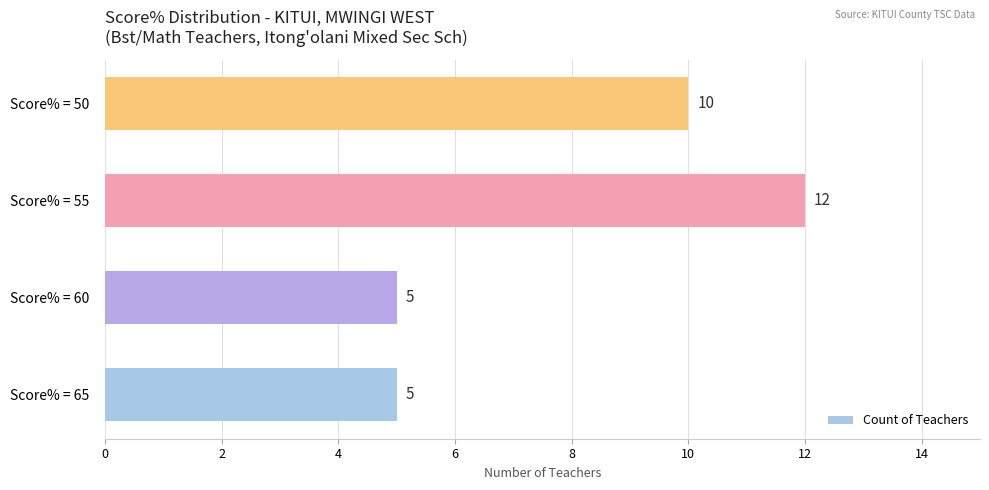

How many series are shown in this chart?

1